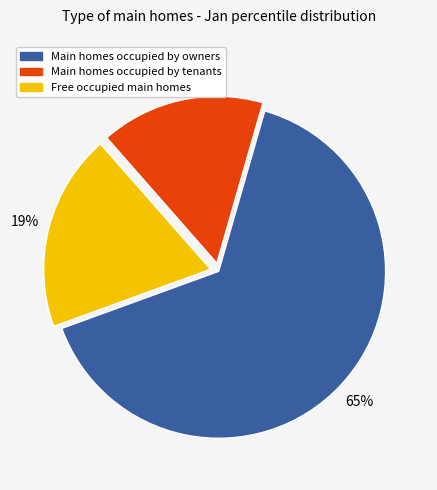

To the nearest percent, what is the average slice percentage?

33%